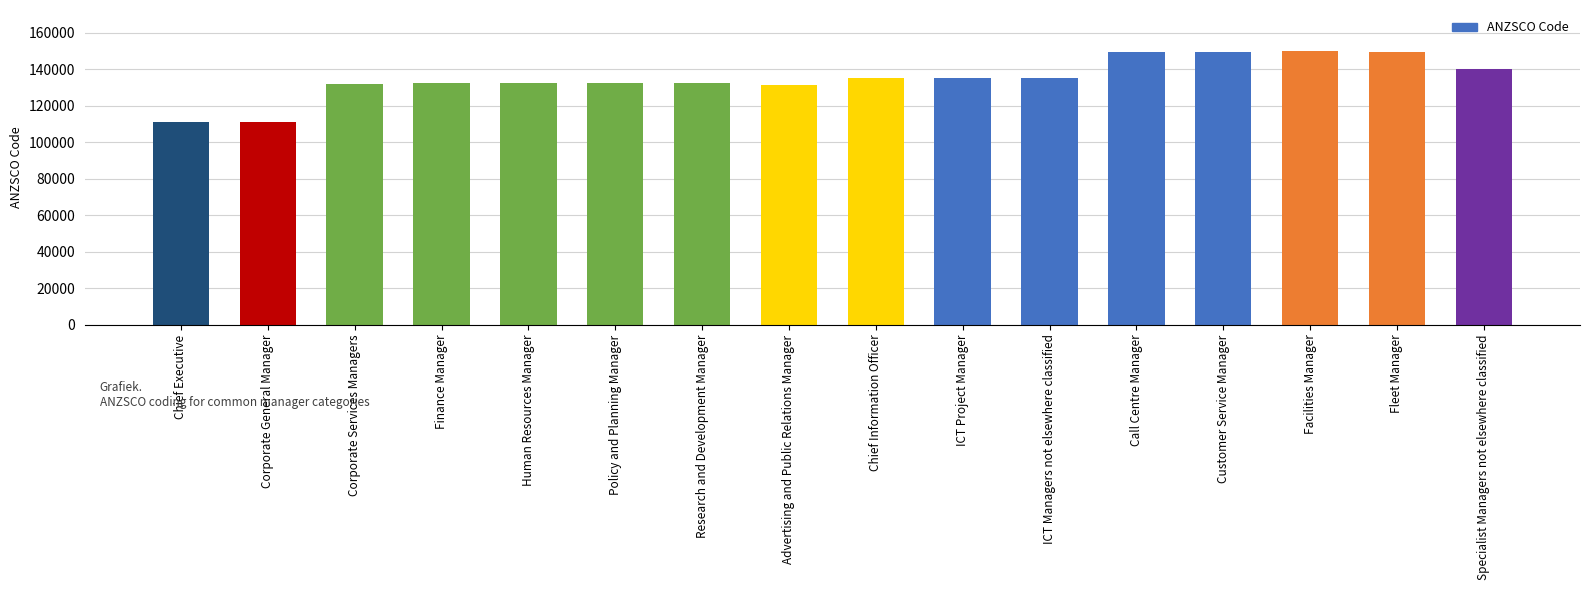

What is the difference between the maximum and minimum values?

38802